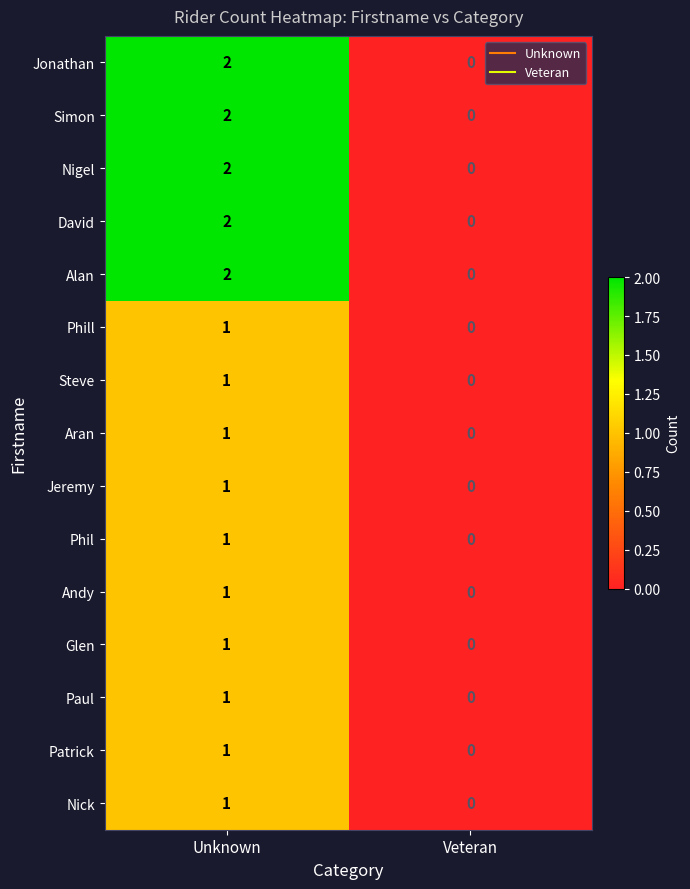

The Steve series shows 1 at Unknown. True or false?

True